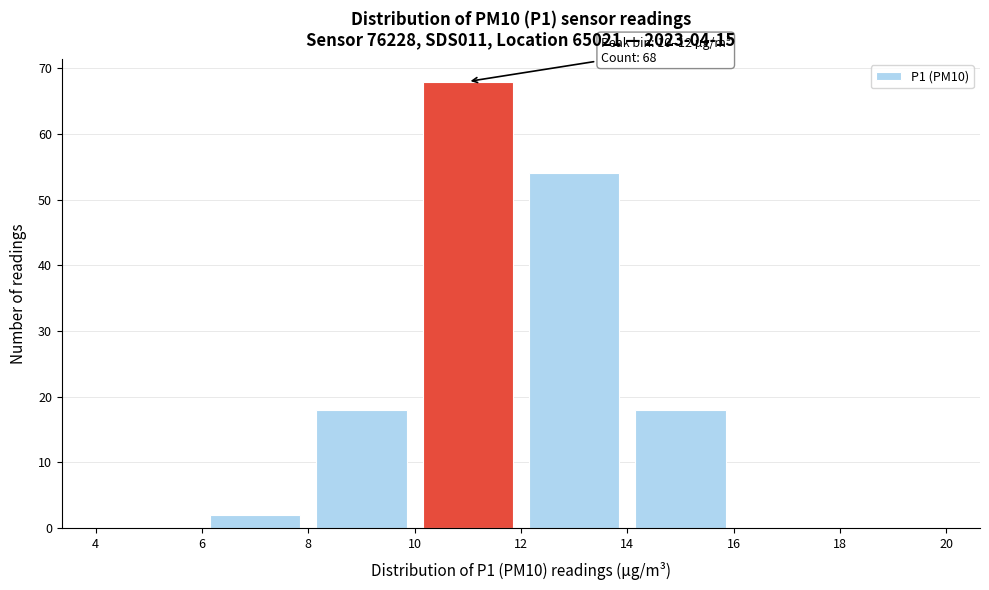

Which range on the x-axis has the tallest bar?

10 to 12